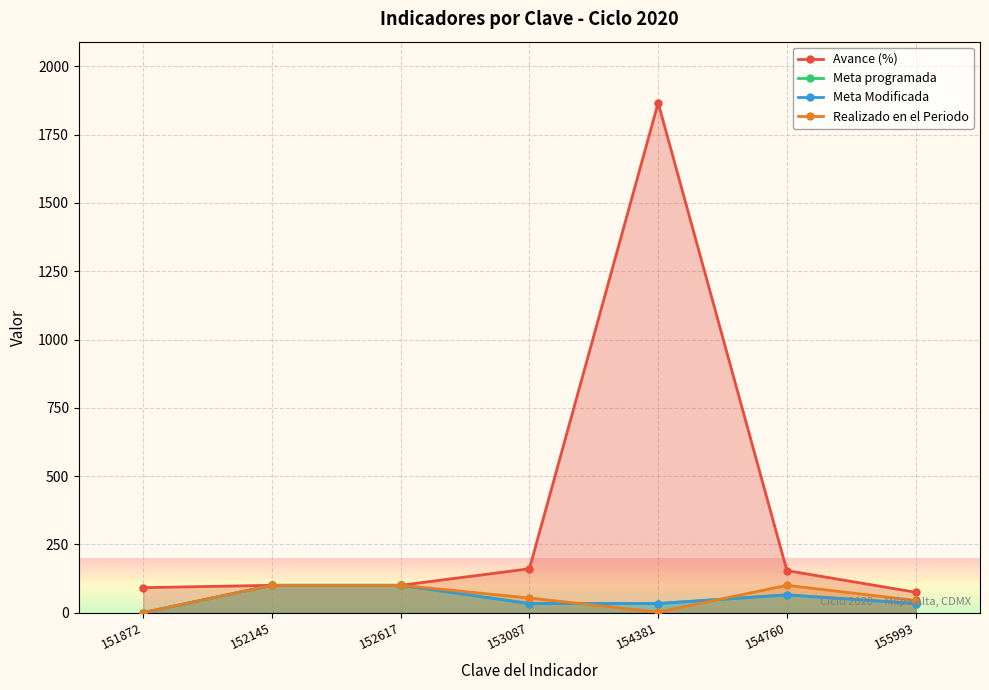

Which category has the highest value across all series?

154381